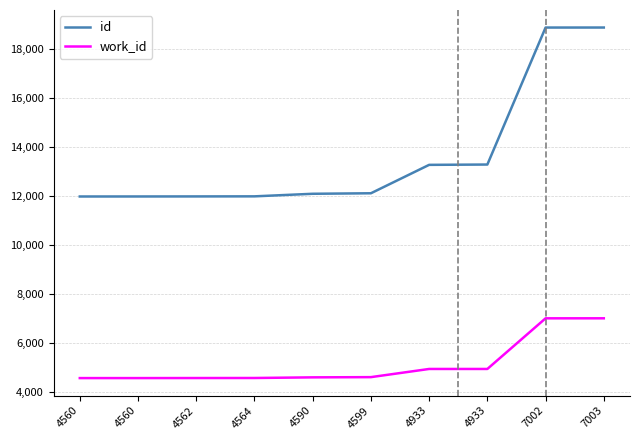

Is this an area chart (filled region under the line)?

No